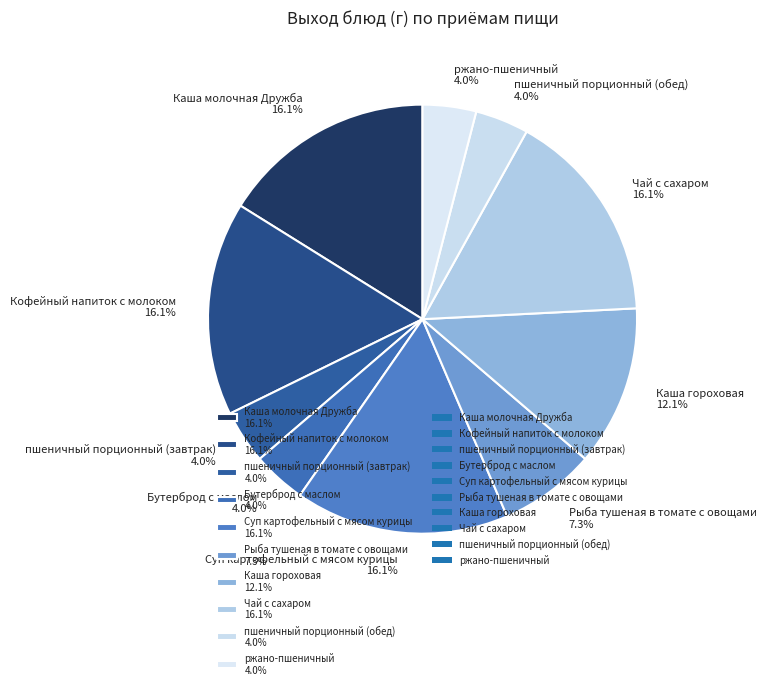

Which has a higher value, пшеничный порционный (обед) 4.0% or Каша молочная Дружба 16.1%?

Каша молочная Дружба 16.1%